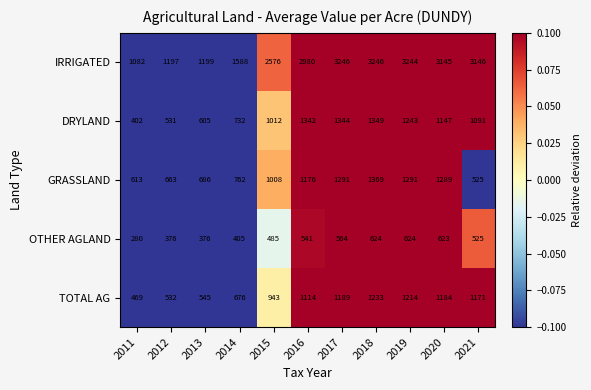

Where is DRYLAND nearest to the value 875?

2015